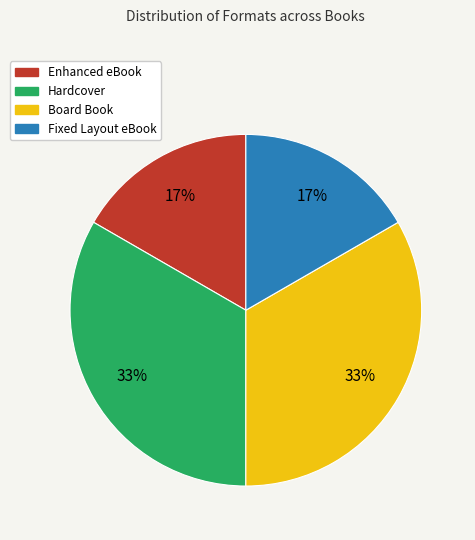

Approximately how many times larger is the value at Fixed Layout eBook compared to Hardcover?

0.5